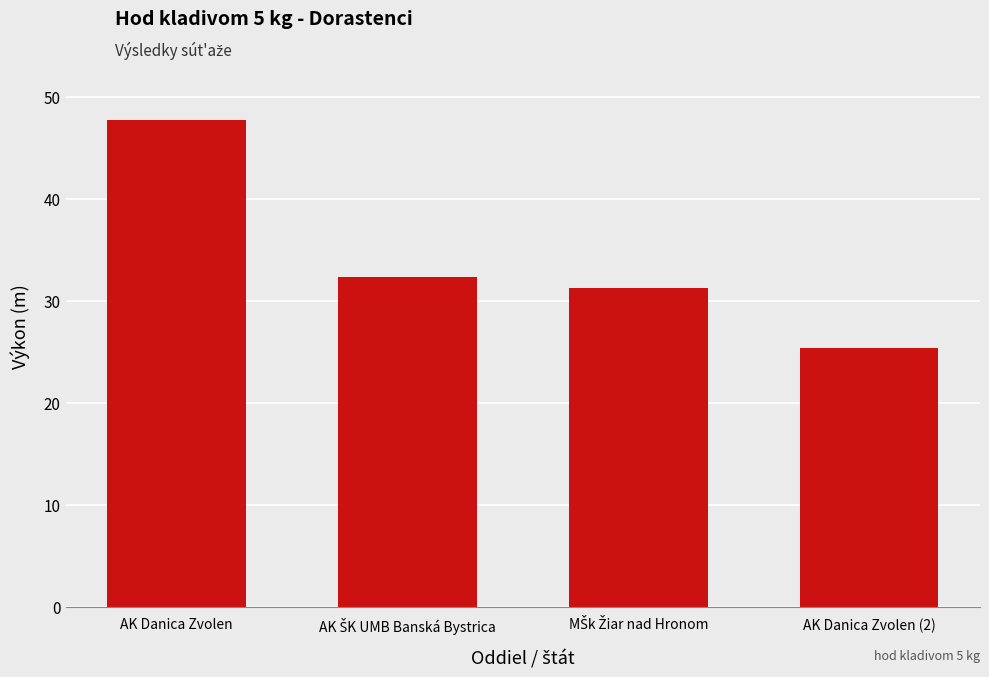

Reading right to left, extract all data points from this chart.

25.4	31.3	32.4	47.8